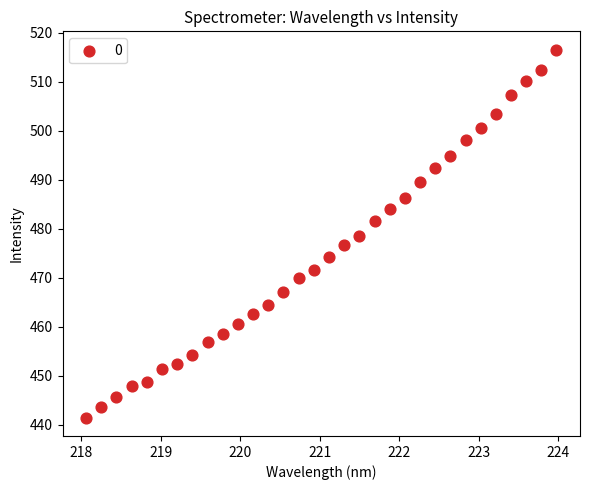

What is the range of X values (max minus min)?

5.9